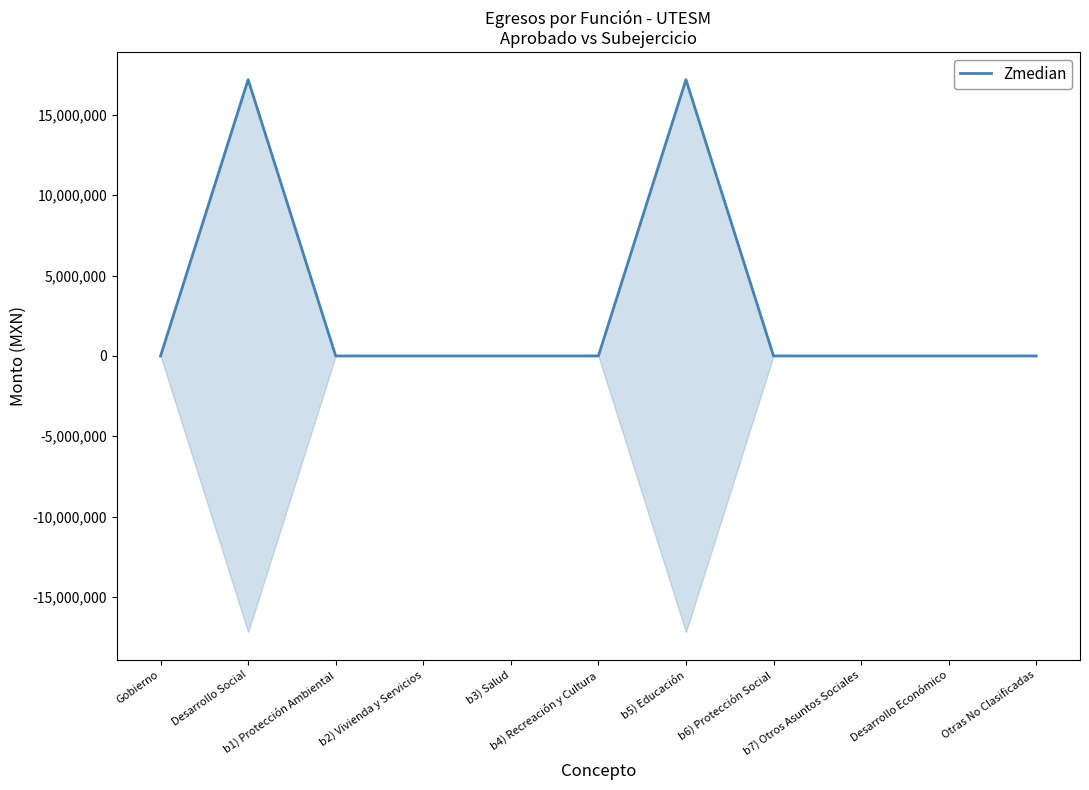

The chart shows a value of -5751187.7 at Desarrollo Económico. True or false?

False